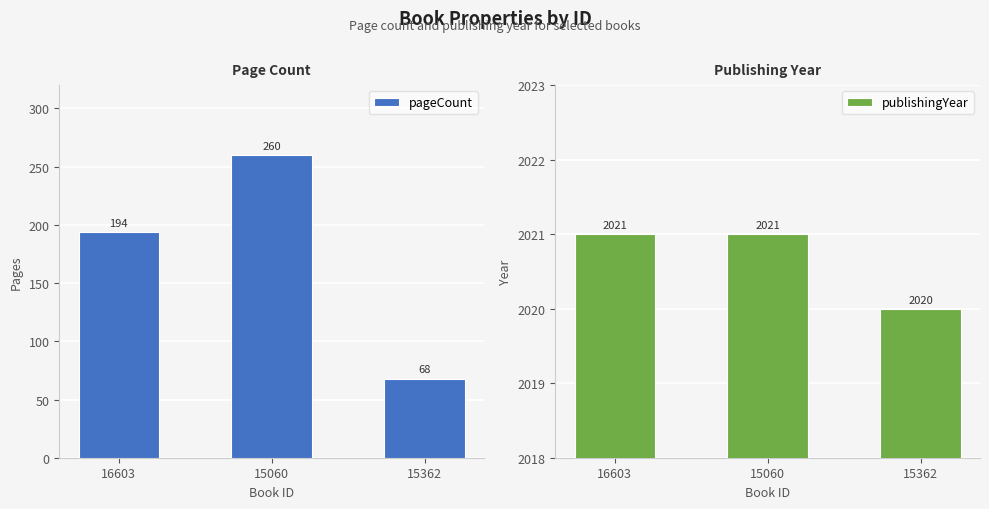

What is the smallest value displayed?

68